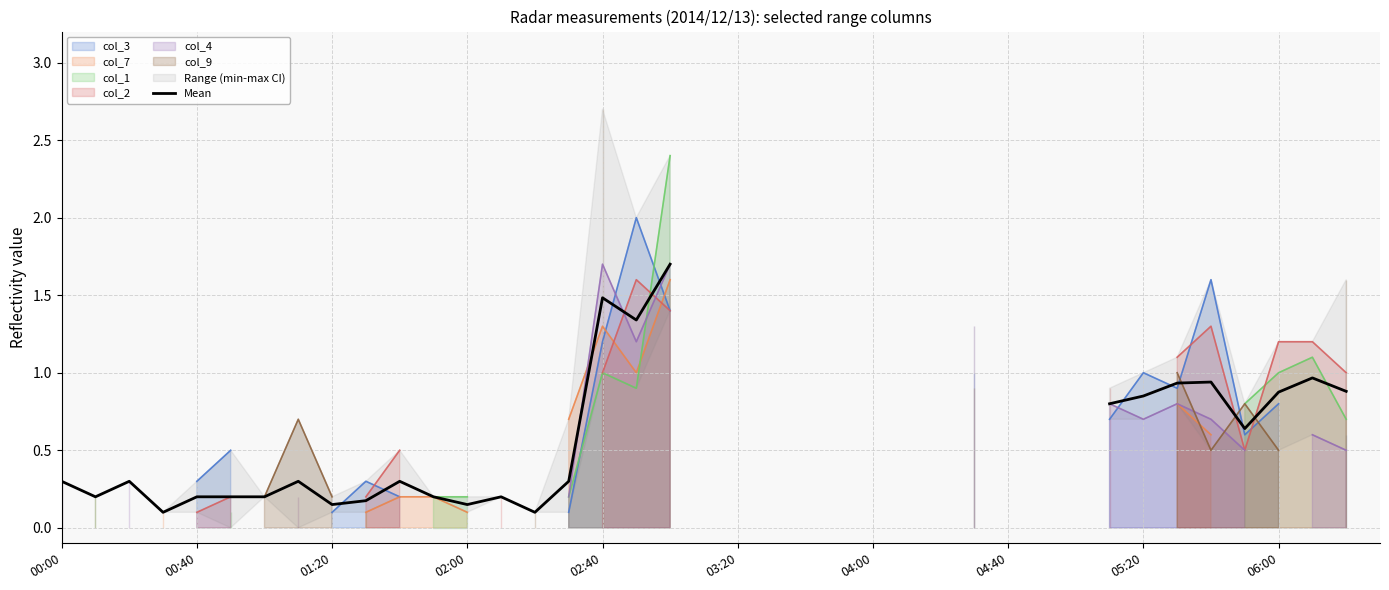

True or false: the data shows 0.8 at 05:20.

True